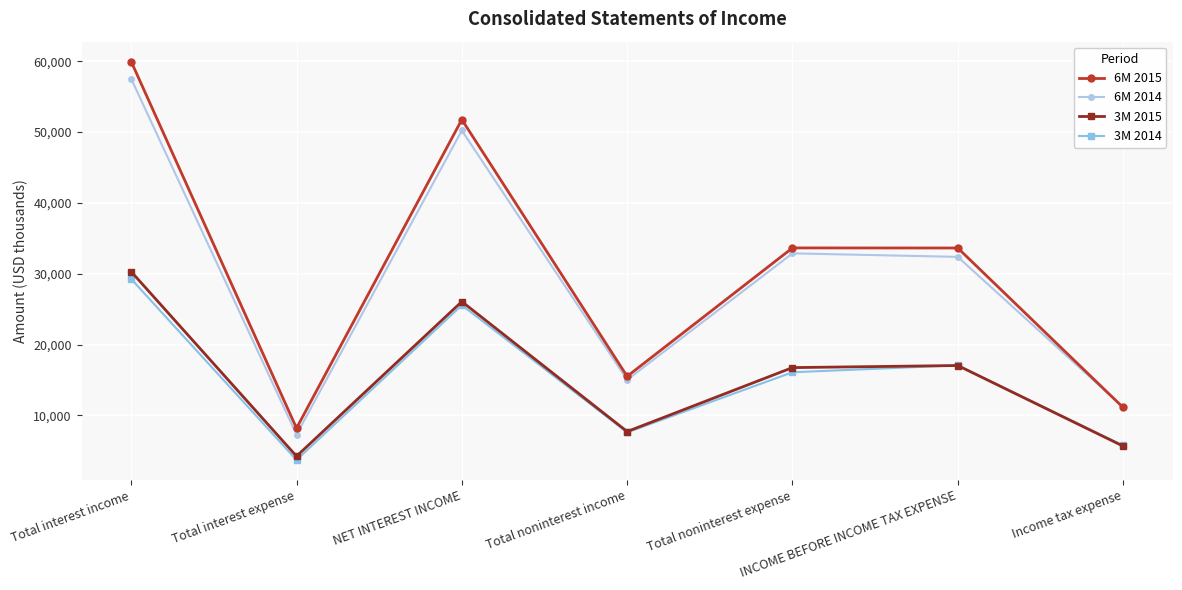

How many data points in 6M 2015 are less than 33630?

3